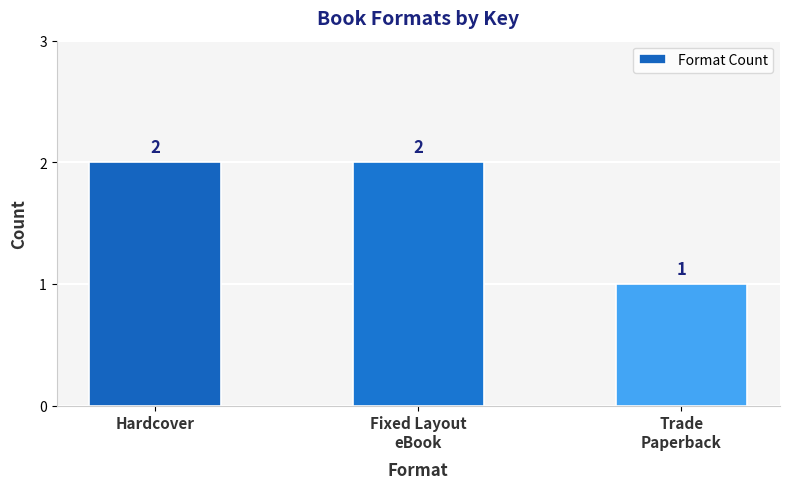

How many distinct data groups are displayed?

1